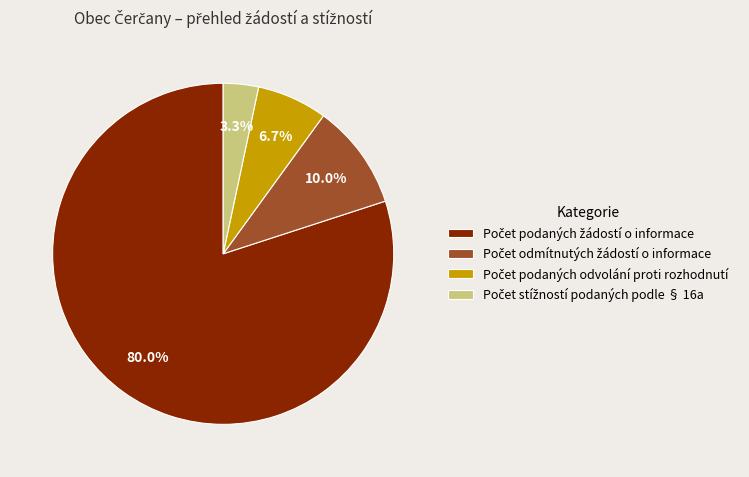

Is there any slice that represents more than half of the pie?

Yes